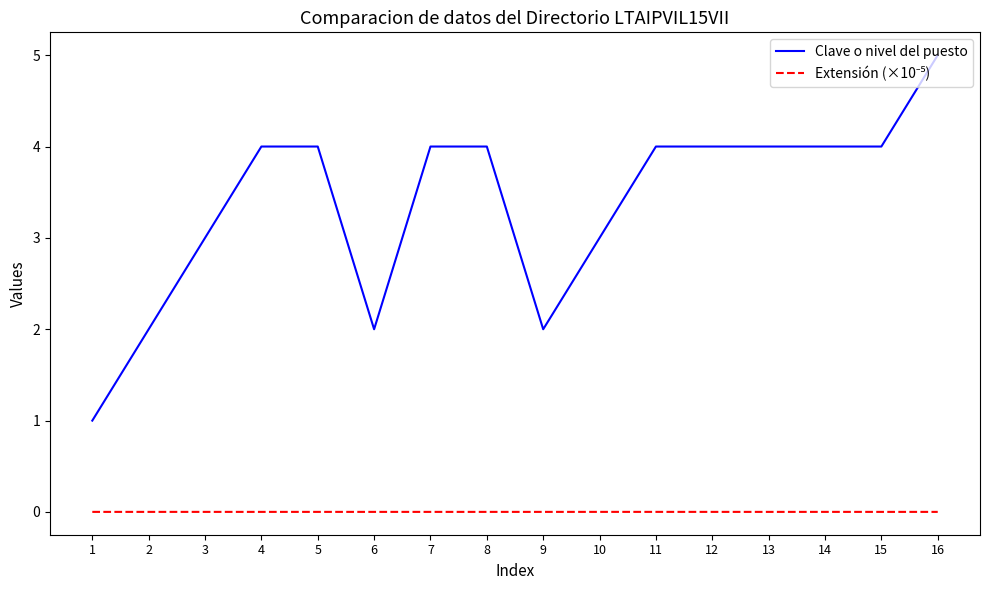

Read the Clave o nivel del puesto value at 13.

4.0